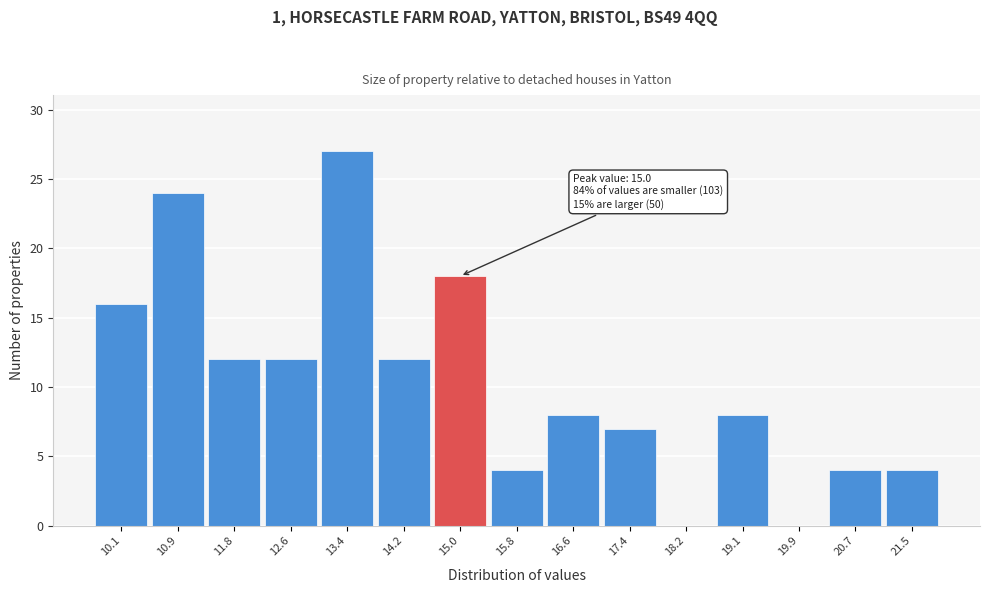

Reading left to right, extract all data points from this chart.

10.1=16	10.9=24	11.8=12	12.6=12	13.4=27	14.2=12	15.0=18	15.8=4	16.6=8	17.4=7	18.2=0	19.1=8	19.9=0	20.7=4	21.5=4